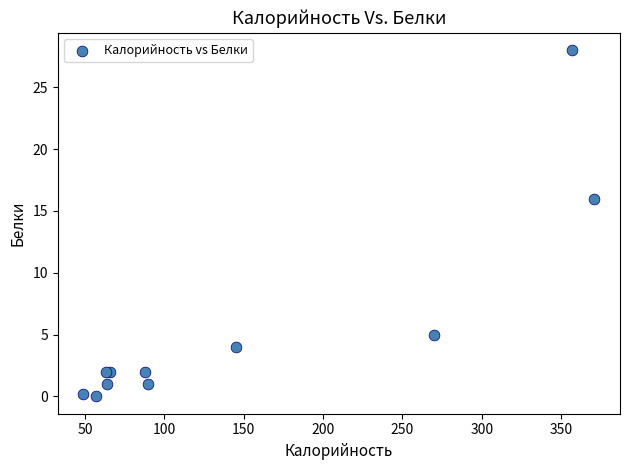

What Y value in the scatter plot is closest to 14?

16.0